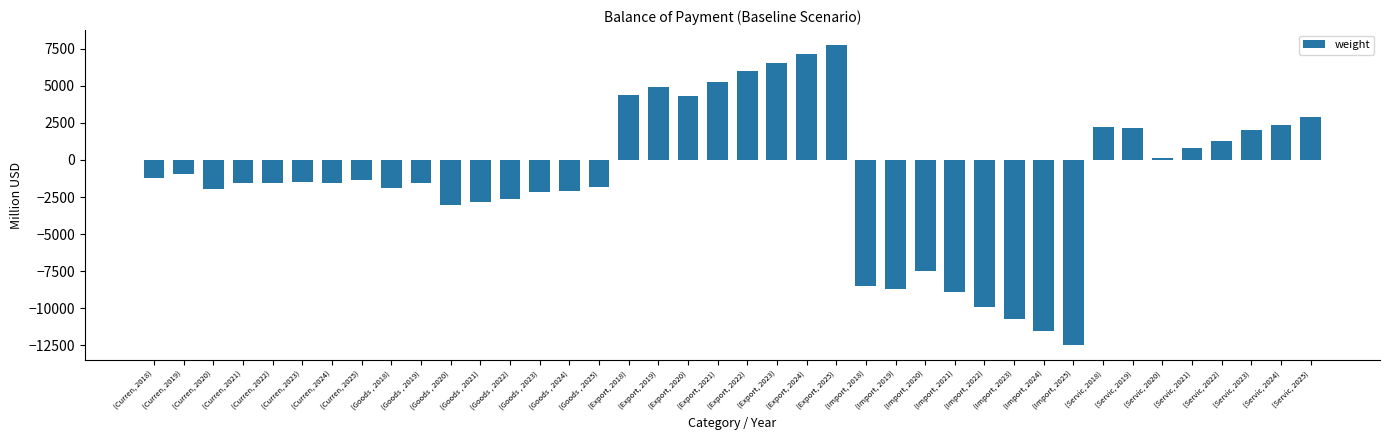

What is the difference between the maximum and minimum values?

20230.2